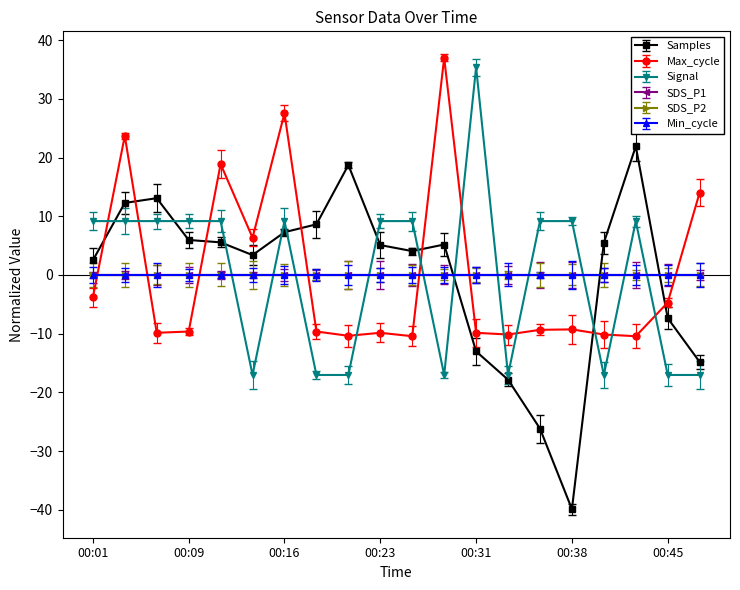

After their last crossing, which series has the higher values: Signal or Max_cycle?

Max_cycle